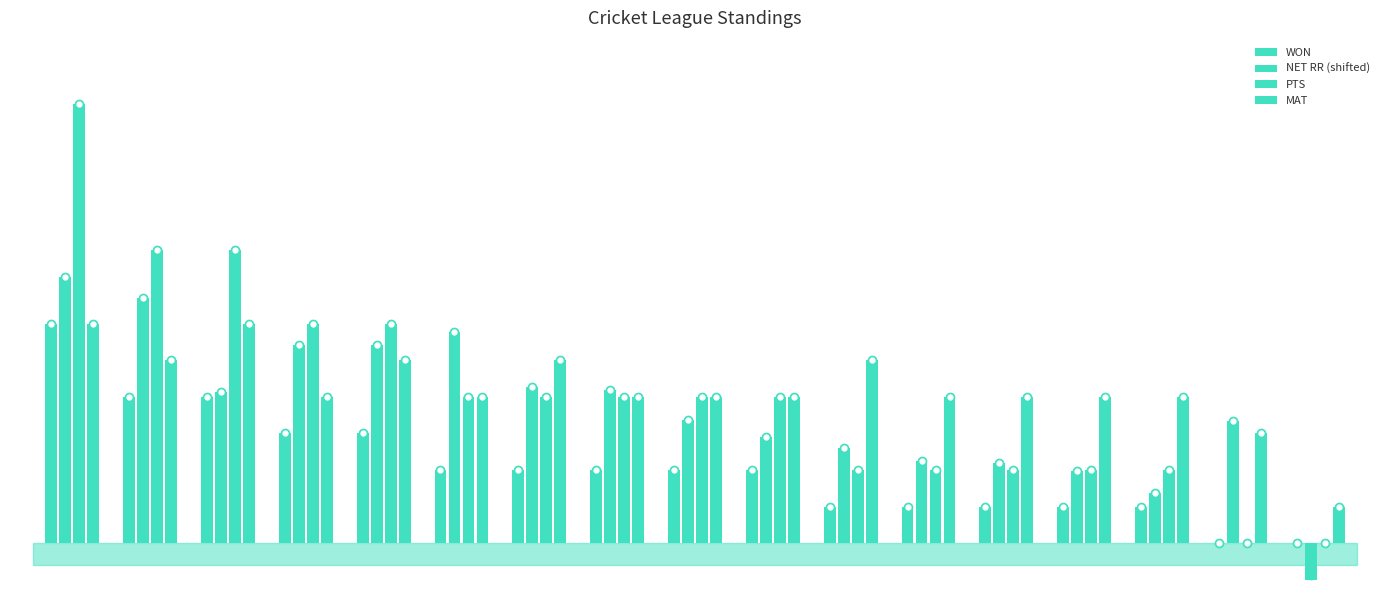

How many series are shown in this chart?

4